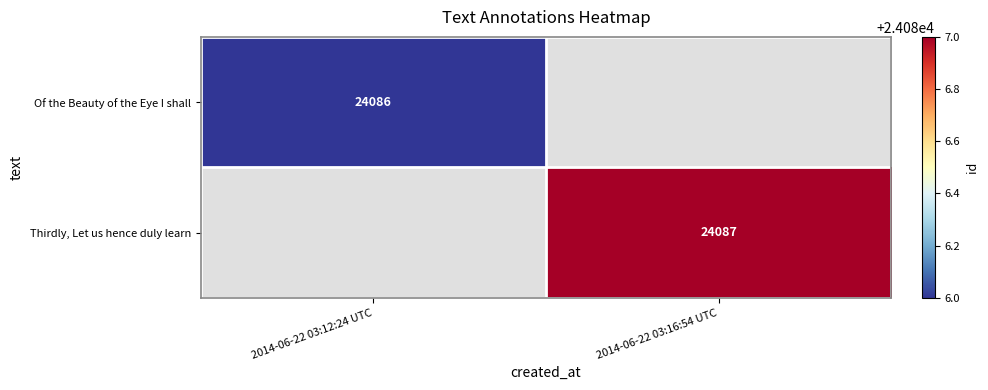

True or false: Of the Beauty of the Eye I shall has a value of 35365 at 2014-06-22 03:12:24 UTC.

False